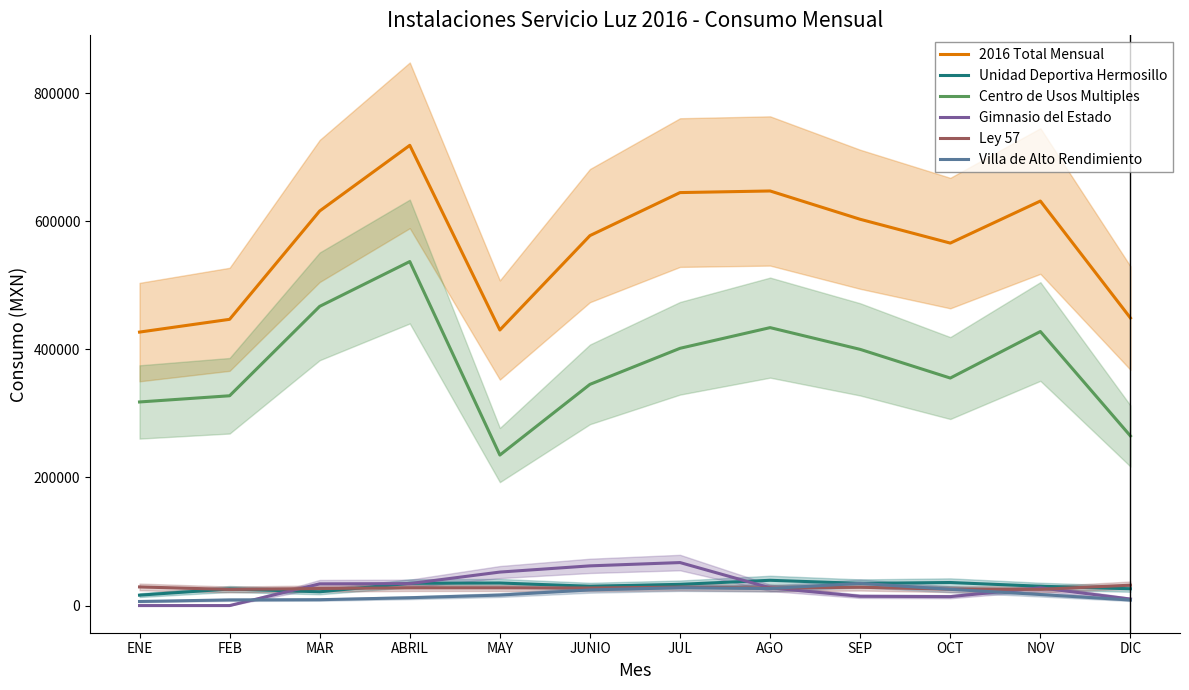

List the labels in order of Villa de Alto Rendimiento value, smallest first.

ENE, DIC, FEB, MAR, ABRIL, MAY, NOV, JUNIO, OCT, AGO, JUL, SEP